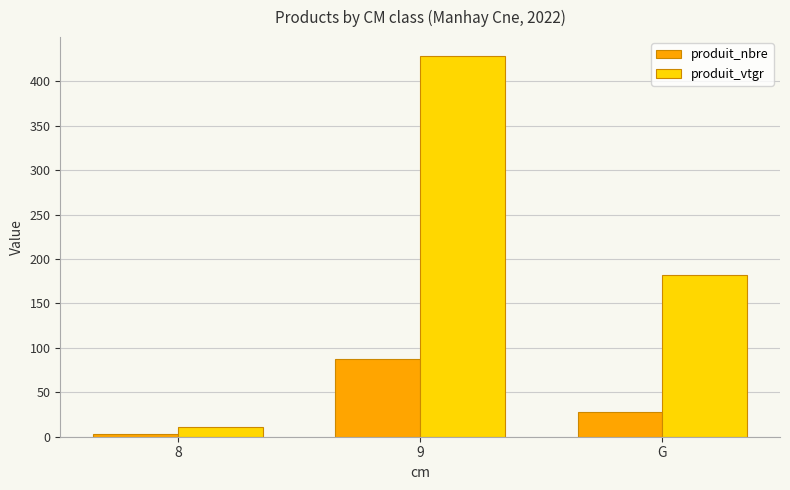

At which category is the sum across all series the highest?

9